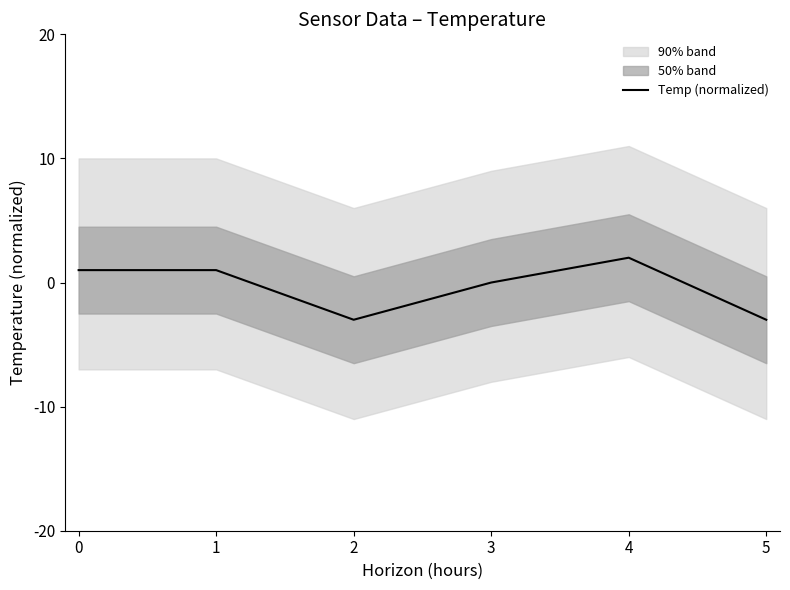

Count the number of values greater than 1.

3